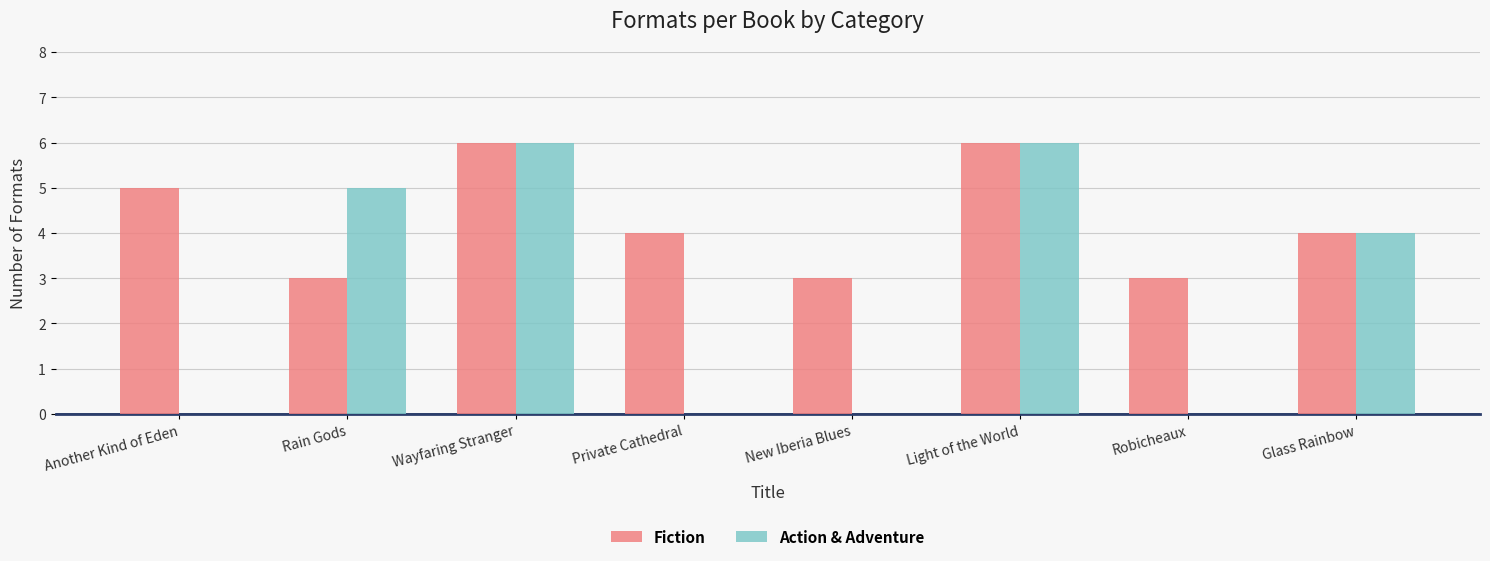

How many distinct data groups are displayed?

2